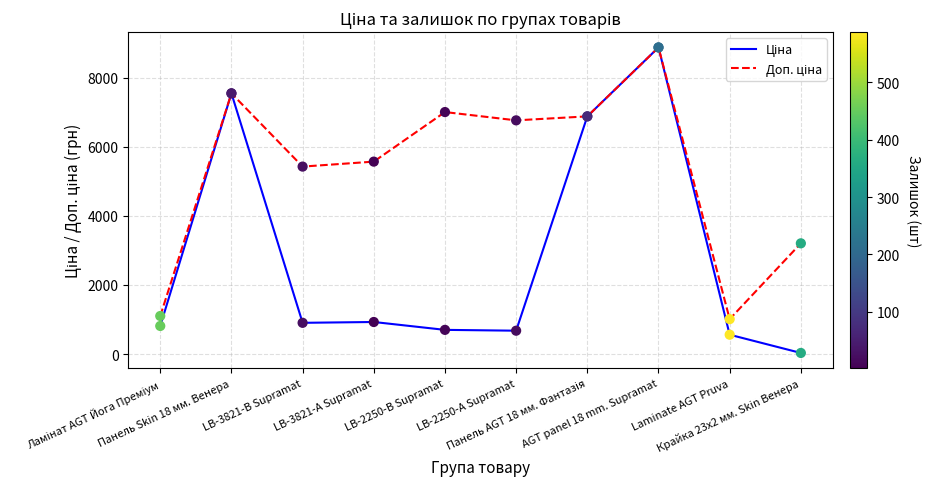

What is the maximum value shown in the chart?

8874.6